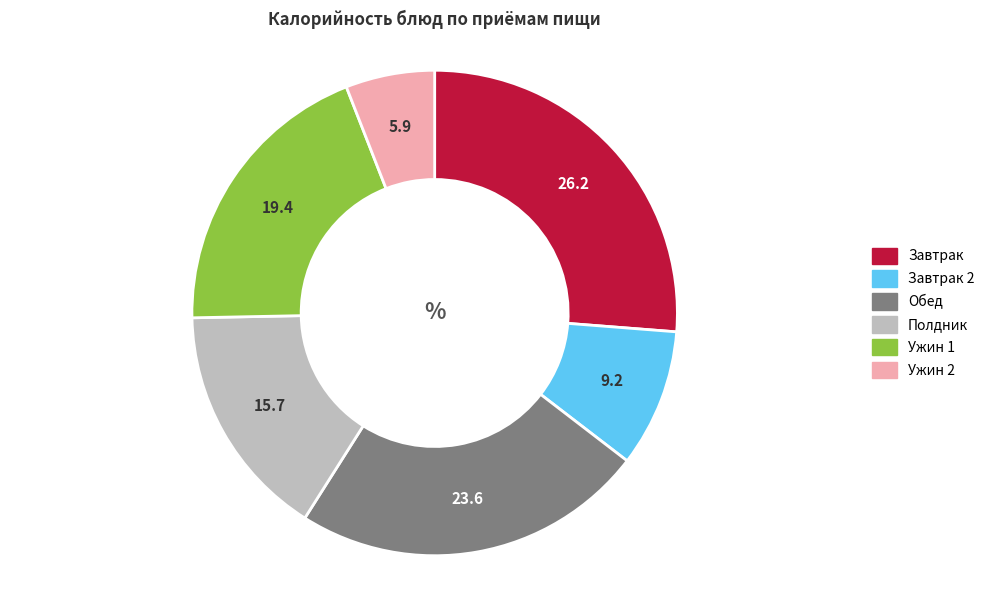

How many segments does this pie chart have?

6